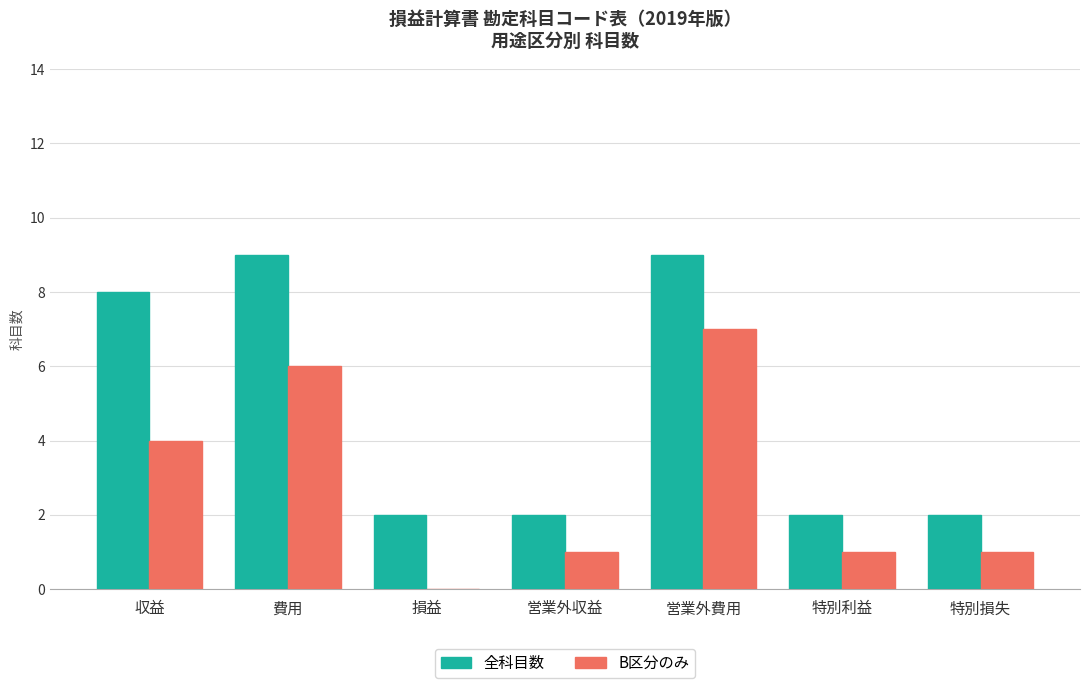

True or false: 全科目数 has a value of 9 at 費用.

True